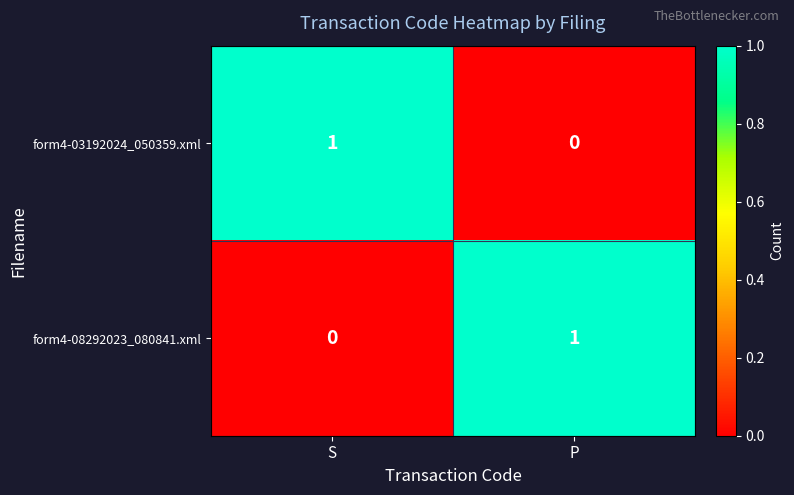

Reading right to left, extract all data points from this chart.

form4-03192024_050359.xml: 0	1
form4-08292023_080841.xml: 1	0